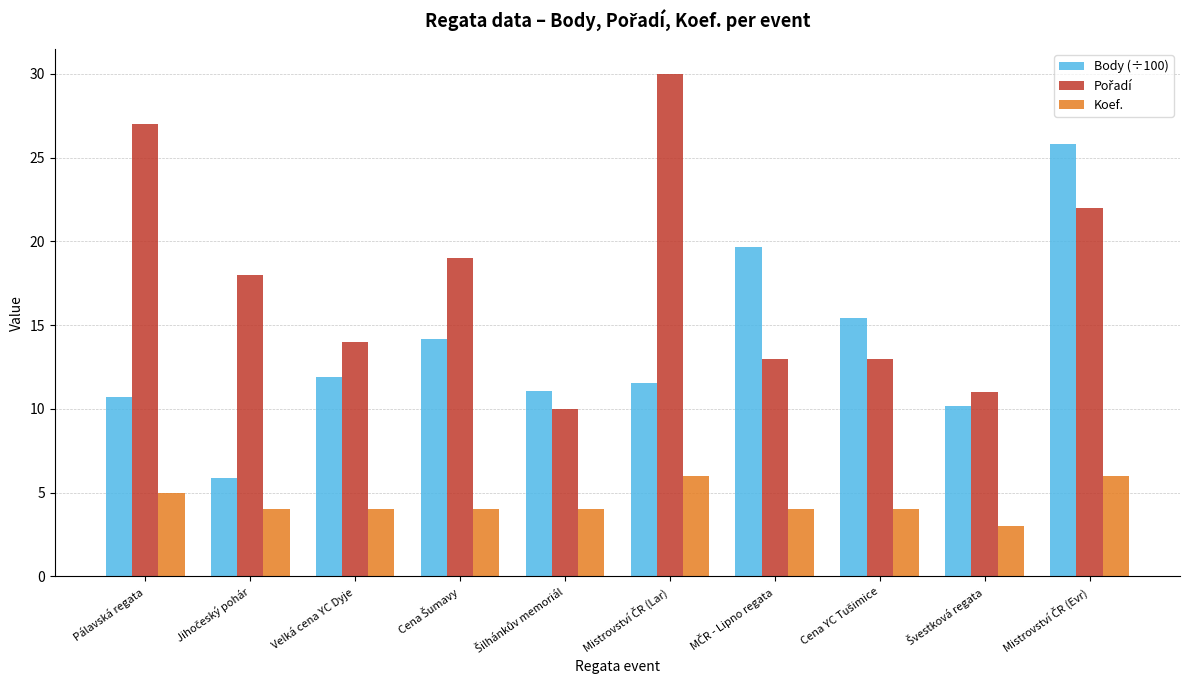

Is it true that Body (÷100) equals 2.8 at Pálavská regata?

False